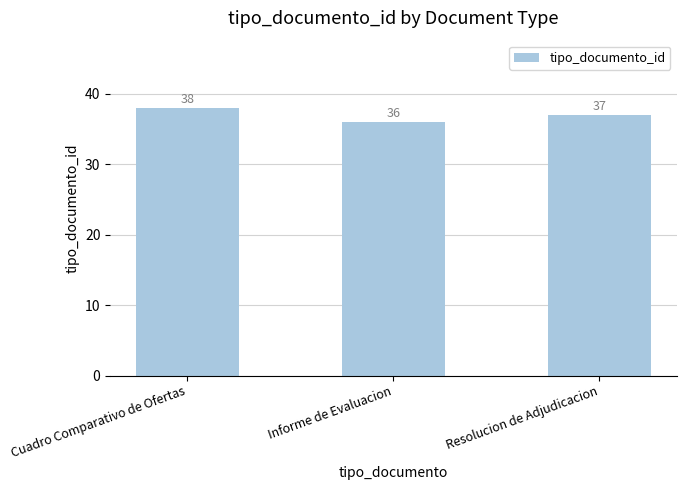

List the labels in order of value, largest first.

Cuadro Comparativo de Ofertas, Resolucion de Adjudicacion, Informe de Evaluacion